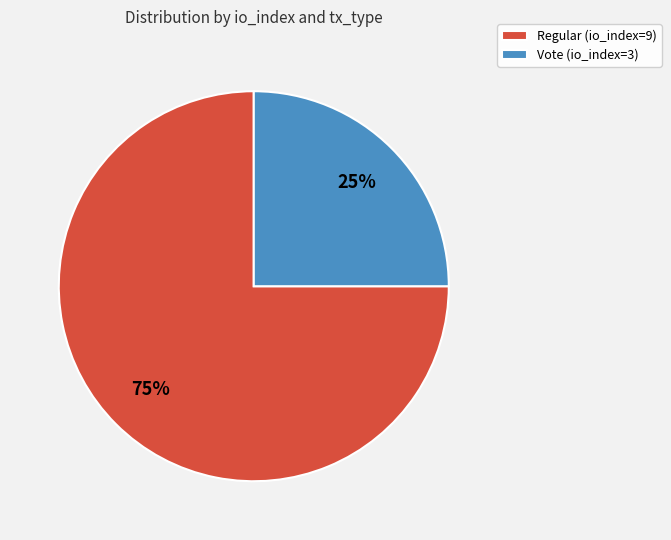

What is the ratio of the value at Vote (io_index=3) to the value at Regular (io_index=9)?

0.3